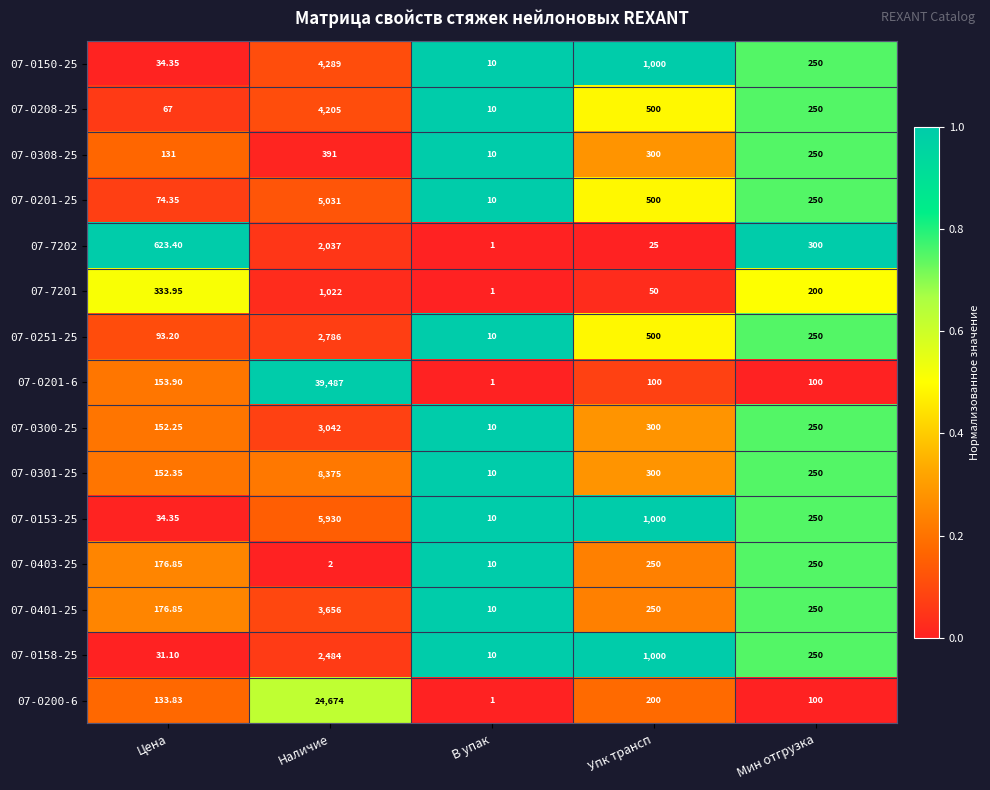

At which category is the sum across all series the highest?

Наличие